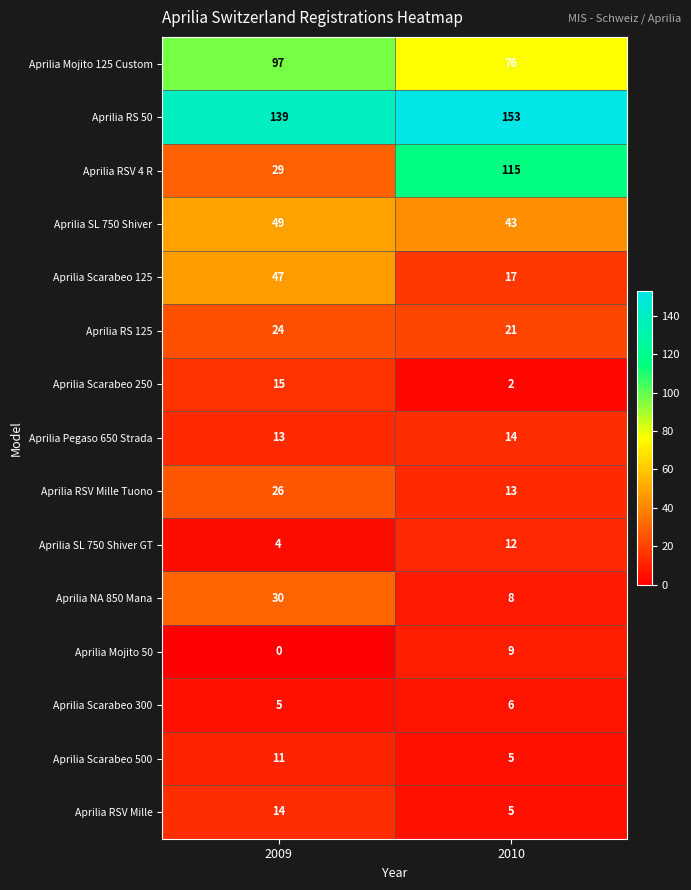

What is the sum of the Aprilia Scarabeo 250 values at 2010 and 2009?

17